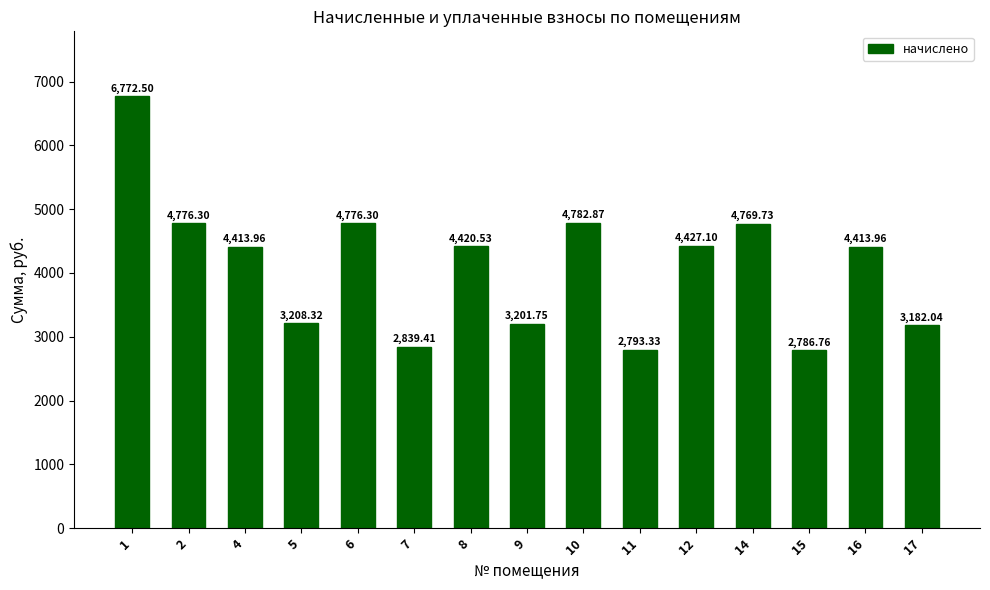

What is the difference between the maximum and minimum values?

3985.7